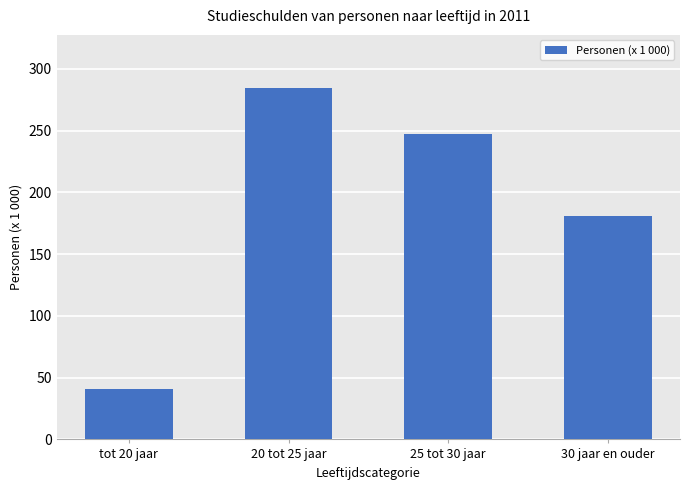

What is the label of the 4th bar from the left?

30 jaar en ouder